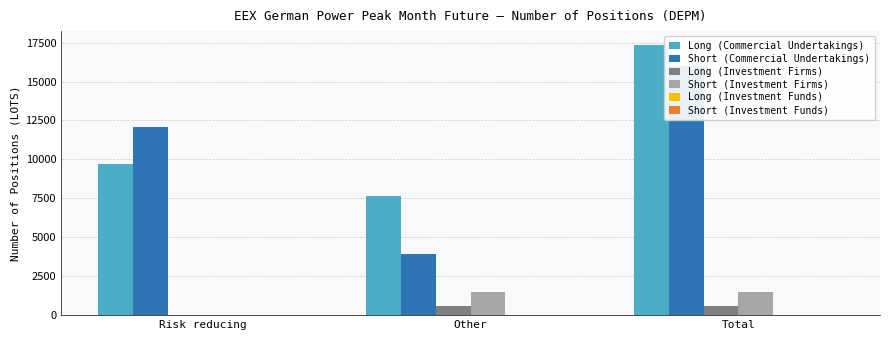

Is the value of Long (Investment Firms) at Other greater than the value of Long (Investment Funds) at Other?

Yes